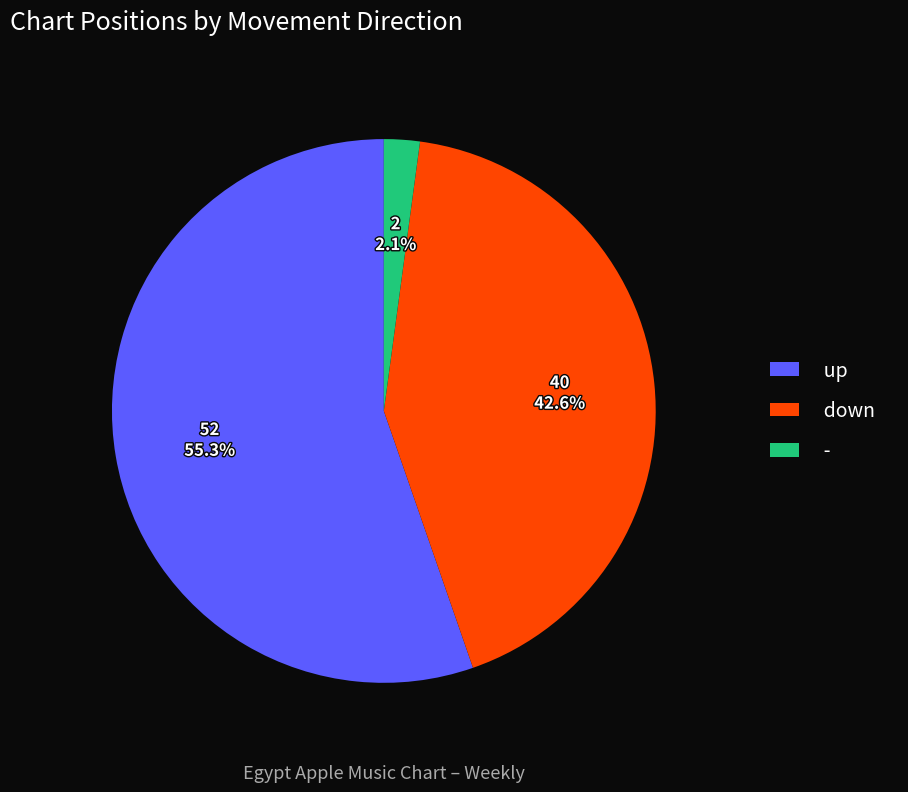

To the nearest percent, what percentage of the pie is -?

2%